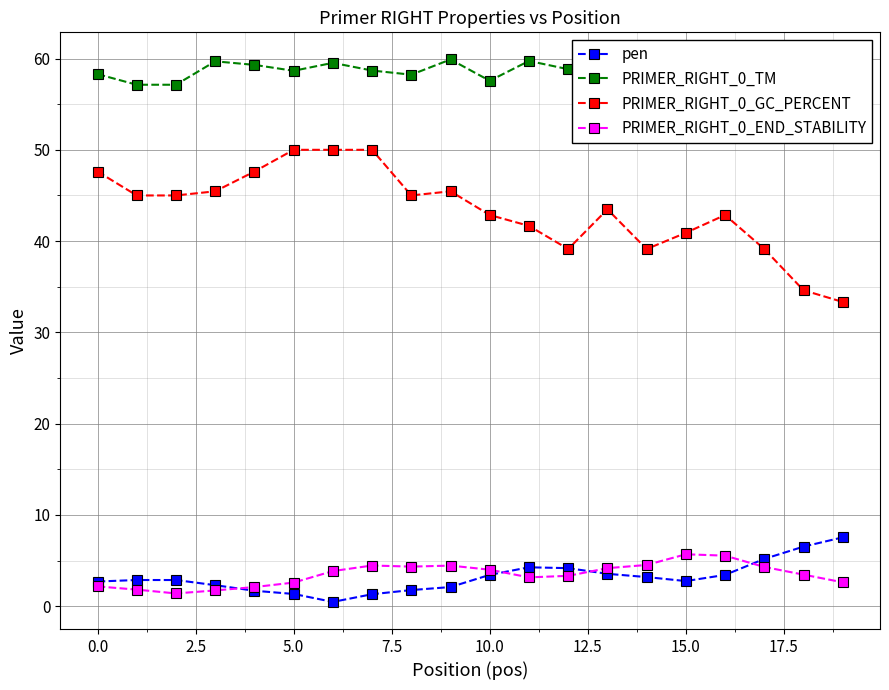

What is the sum of all PRIMER_RIGHT_0_TM values?

1175.5